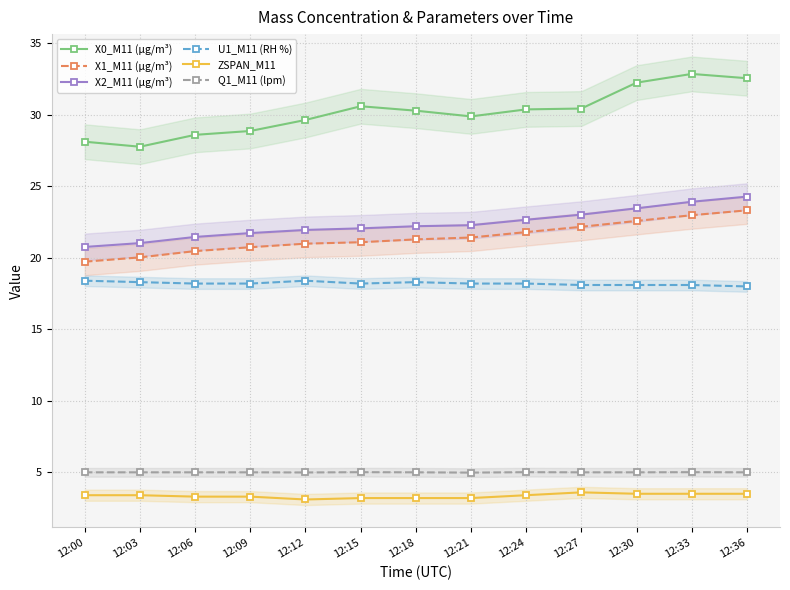

True or false: X2_M11 (μg/m³) and U1_M11 (RH %) intersect in this chart.

False